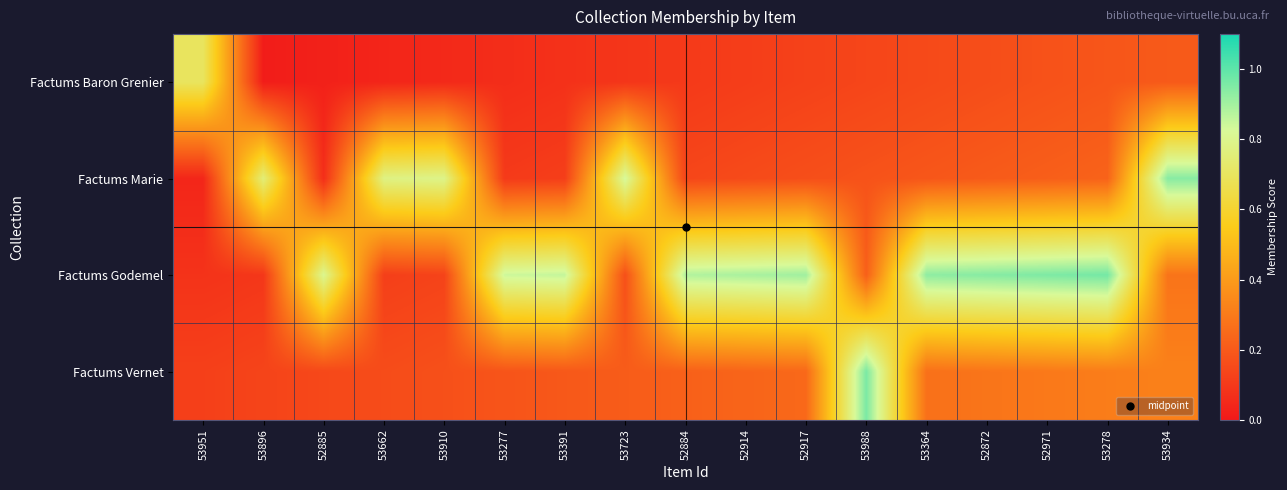

Reading left to right, what are all the values shown in this chart?

Factums Baron Grenier: 53951=0.7	53896=0.0	52885=0.0	53662=0.0	53910=0.1	53277=0.1	53391=0.1	53723=0.1	52884=0.1	52914=0.1	52917=0.1	53988=0.1	53364=0.2	52872=0.2	52971=0.2	53278=0.2	53934=0.2
Factums Marie: 53951=0.0	53896=0.8	52885=0.1	53662=0.8	53910=0.8	53277=0.1	53391=0.1	53723=0.8	52884=0.1	52914=0.2	52917=0.2	53988=0.2	53364=0.2	52872=0.2	52971=0.2	53278=0.2	53934=0.9
Factums Godemel: 53951=0.1	53896=0.1	52885=0.8	53662=0.1	53910=0.1	53277=0.8	53391=0.9	53723=0.2	52884=0.9	52914=0.9	52917=0.9	53988=0.2	53364=0.9	52872=0.9	52971=1.0	53278=1.0	53934=0.3
Factums Vernet: 53951=0.1	53896=0.1	52885=0.1	53662=0.2	53910=0.2	53277=0.2	53391=0.2	53723=0.2	52884=0.2	52914=0.2	52917=0.2	53988=1.0	53364=0.3	52872=0.3	52971=0.3	53278=0.3	53934=0.3